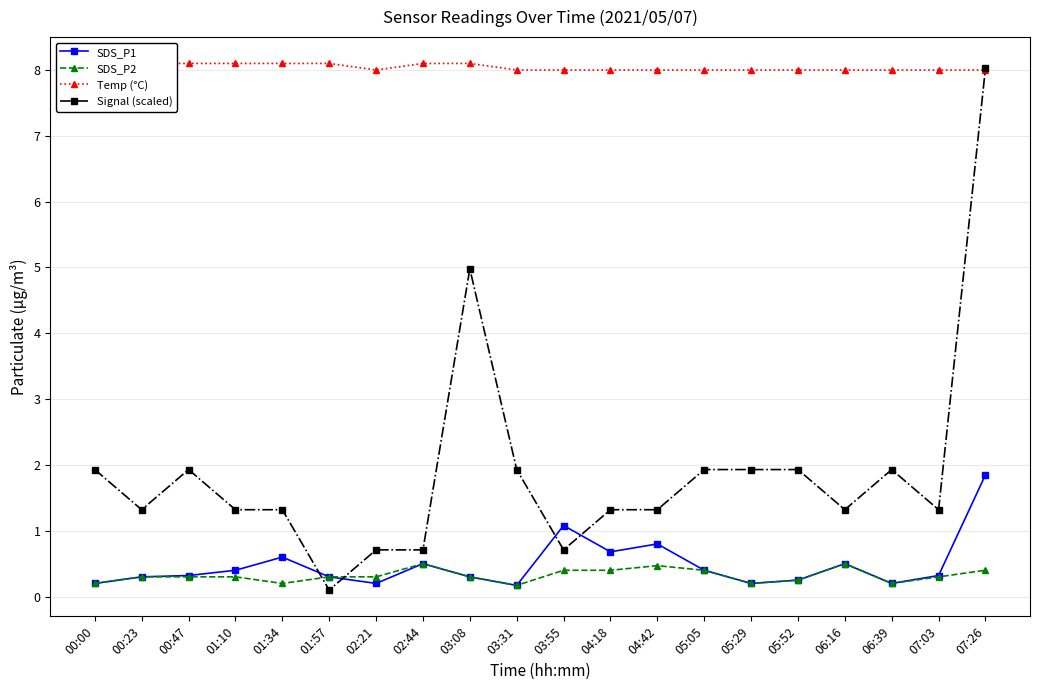

Rank the series at 03:55 from lowest to highest value.

SDS_P2, Signal (scaled), SDS_P1, Temp (°C)